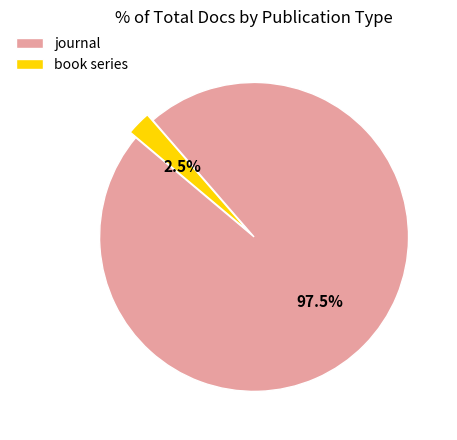

Which category has the biggest portion of the pie?

journal